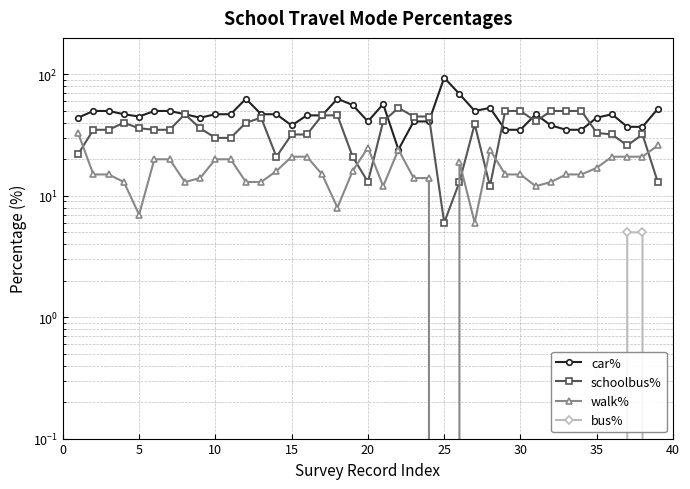

What are all the series names shown in the legend?

car%, schoolbus%, walk%, bus%